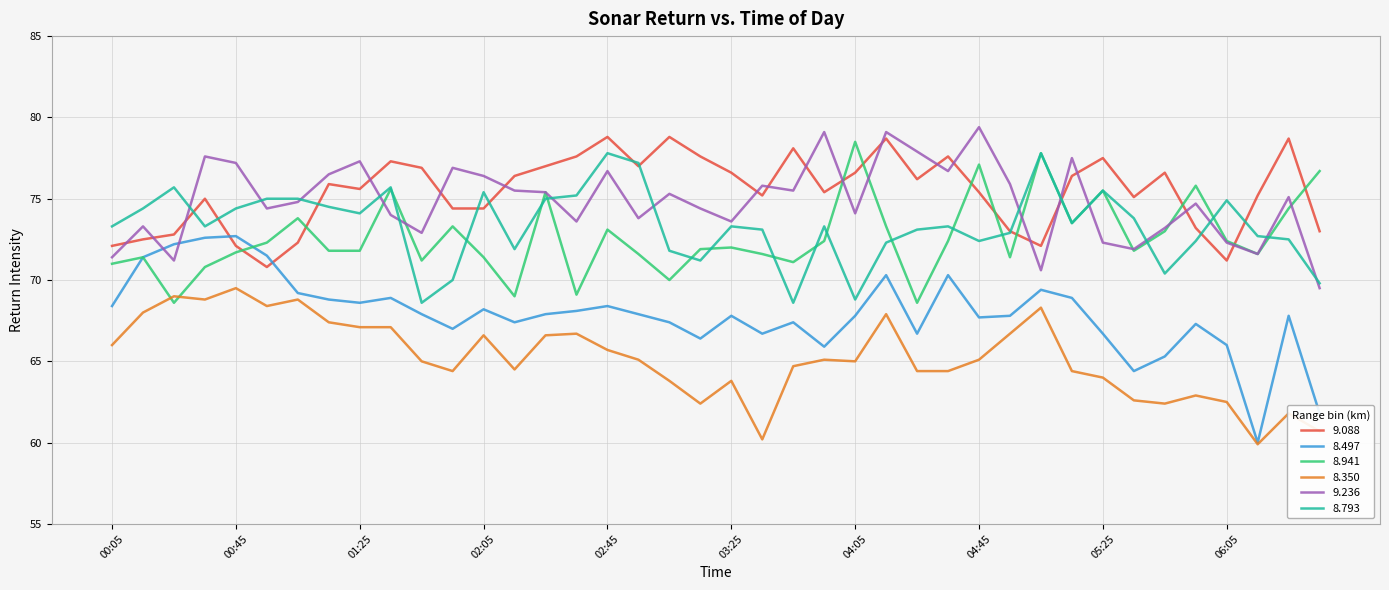

Does the chart have visible grid lines?

Yes